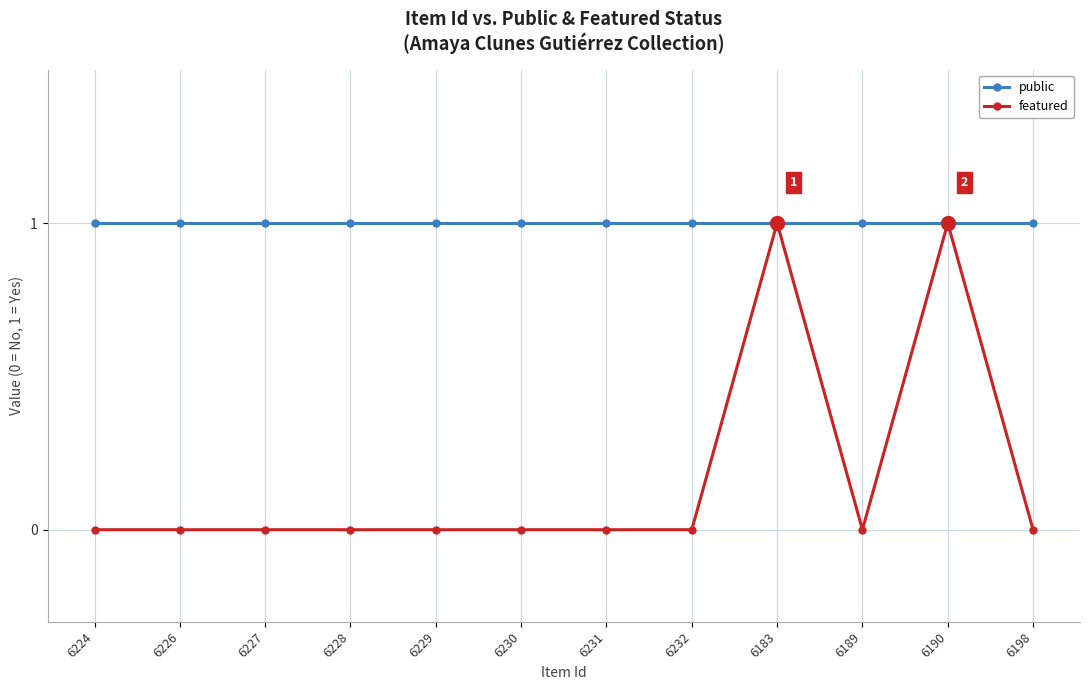

Which series has the largest range (max minus min)?

featured